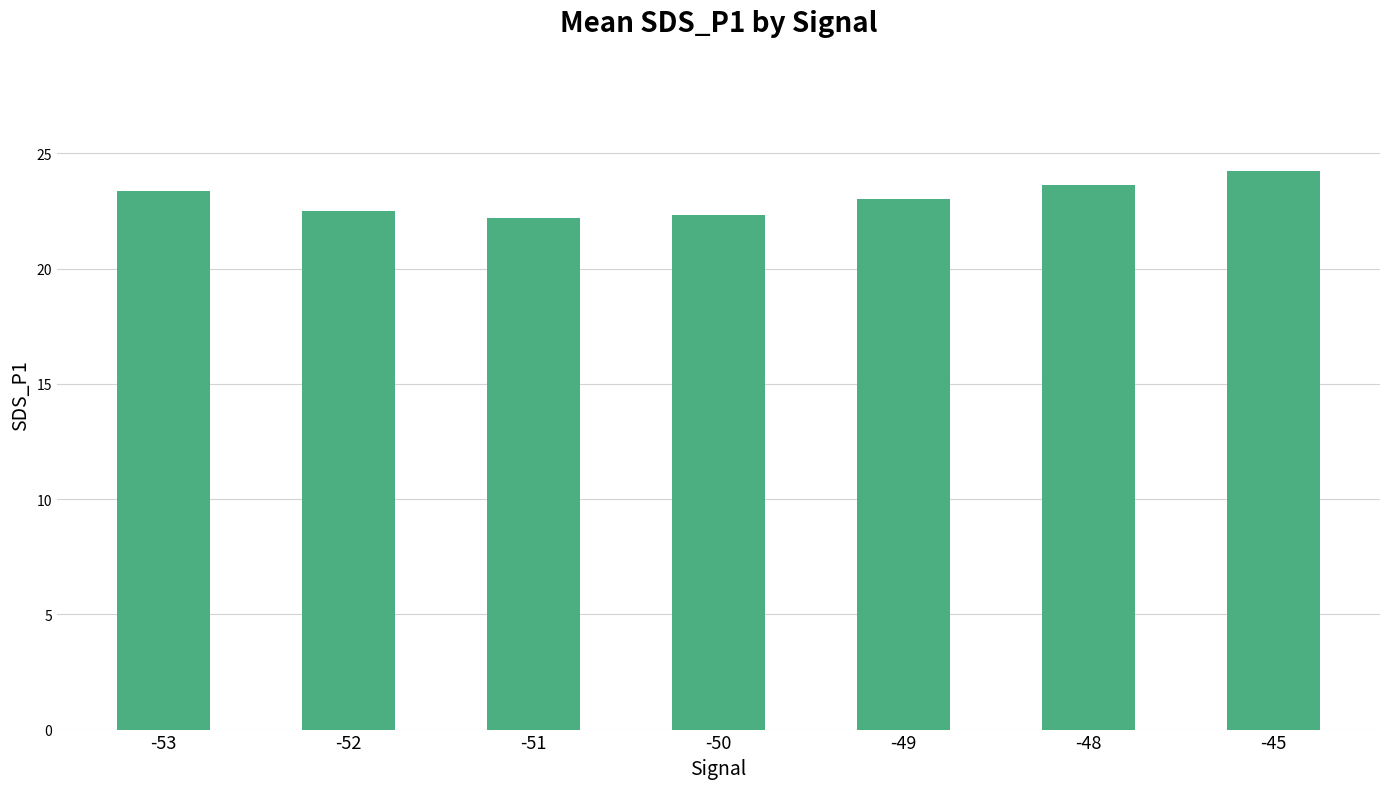

What is the difference between the values at -51 and -53?

1.2